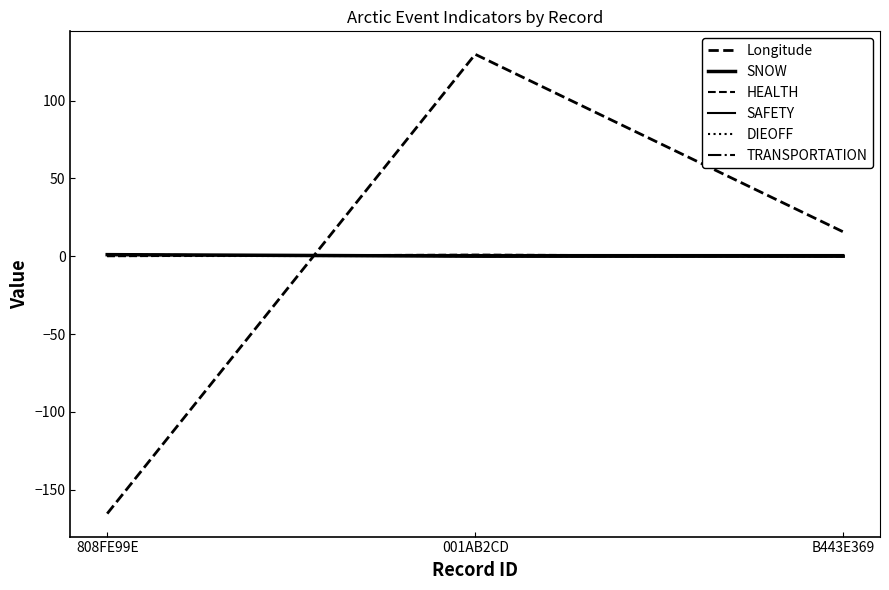

Is this an area chart (filled region under the line)?

No